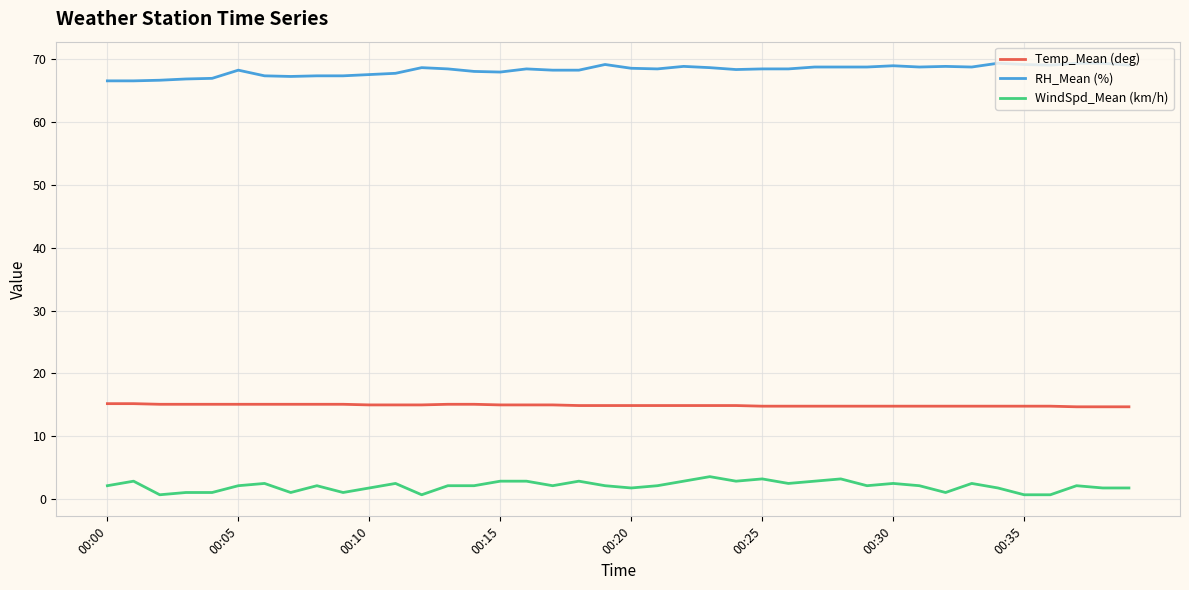

List the series in order of their peak value, highest first.

RH_Mean (%), Temp_Mean (deg), WindSpd_Mean (km/h)